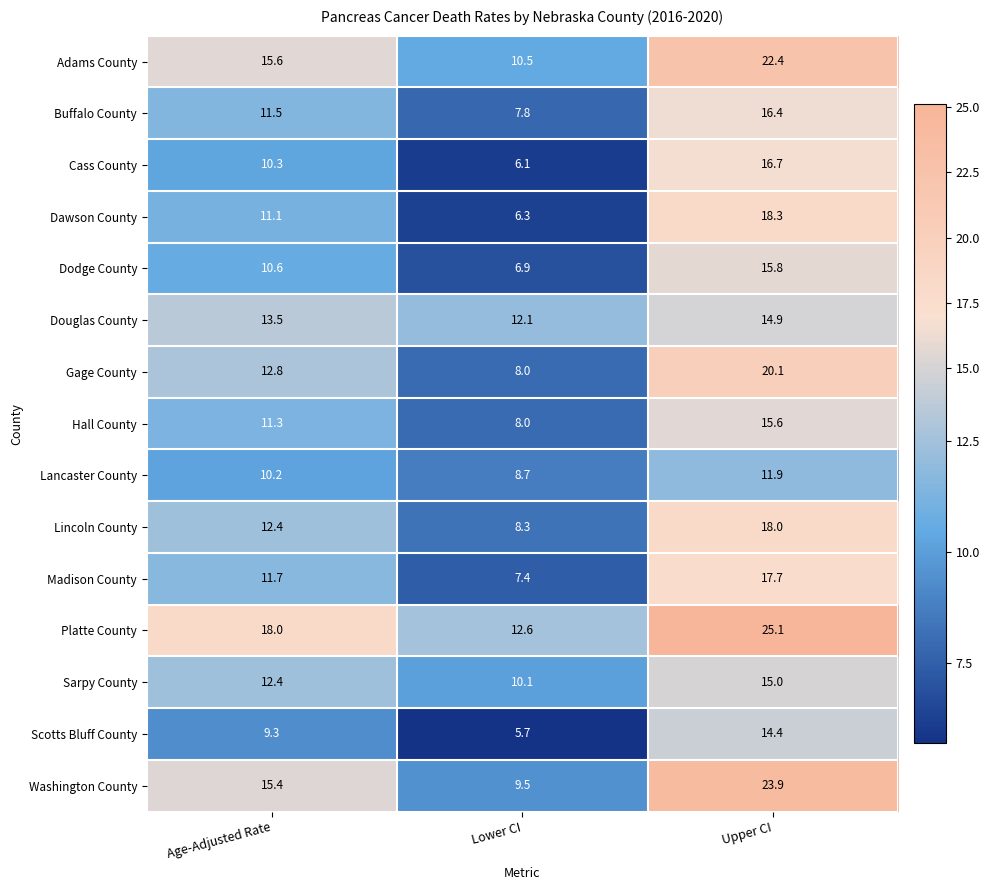

Read the Scotts Bluff County value at Upper CI.

14.4